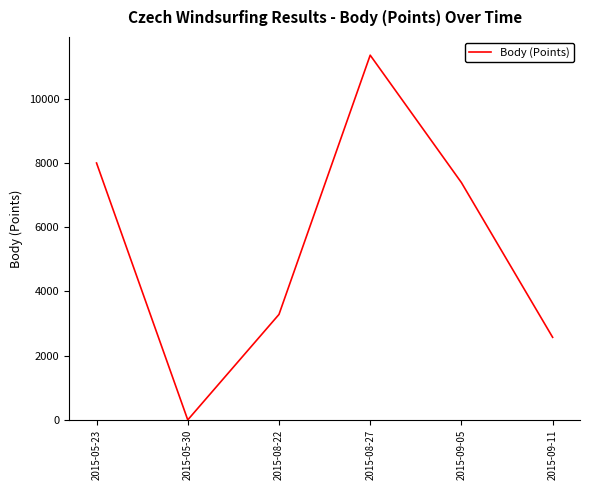

List the labels in order of value, largest first.

2015-08-27, 2015-05-23, 2015-09-05, 2015-08-22, 2015-09-11, 2015-05-30